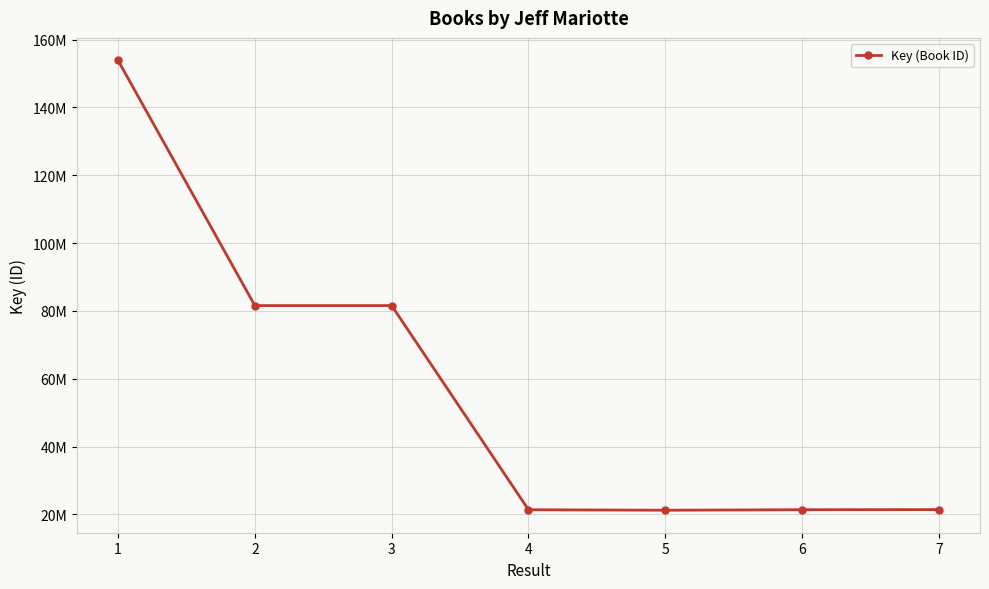

The value at 1 is 153897516. True or false?

True